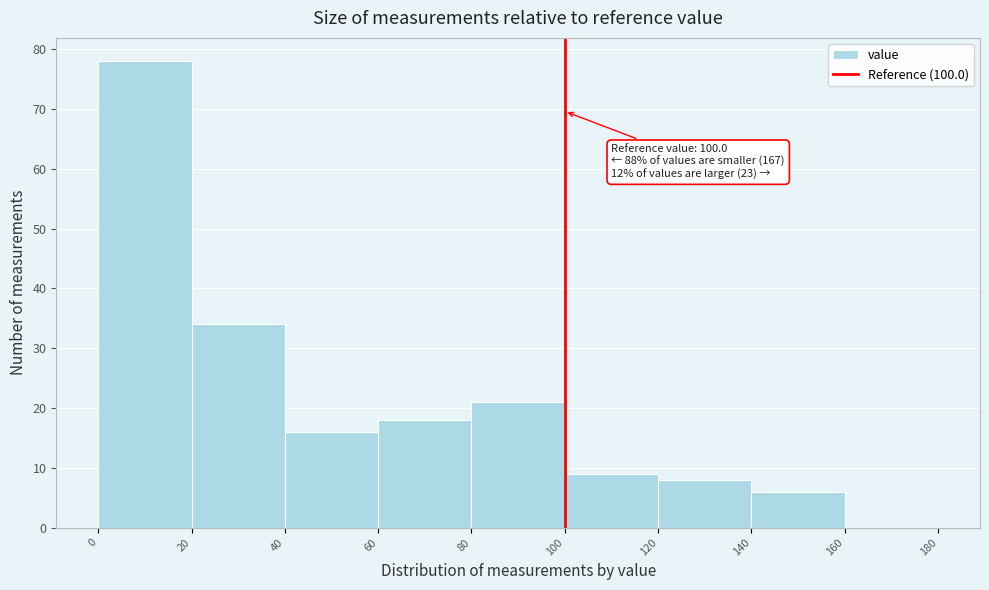

Which range on the x-axis has the tallest bar?

0 to 20